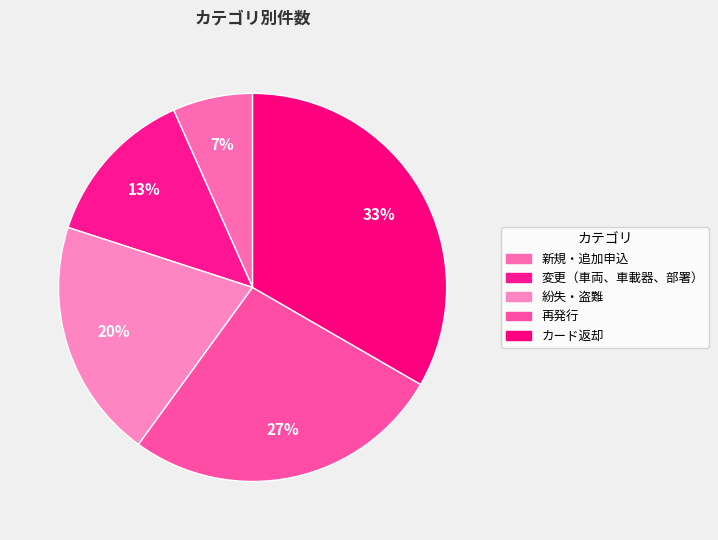

To the nearest percent, what percentage of the pie is 再発行?

27%